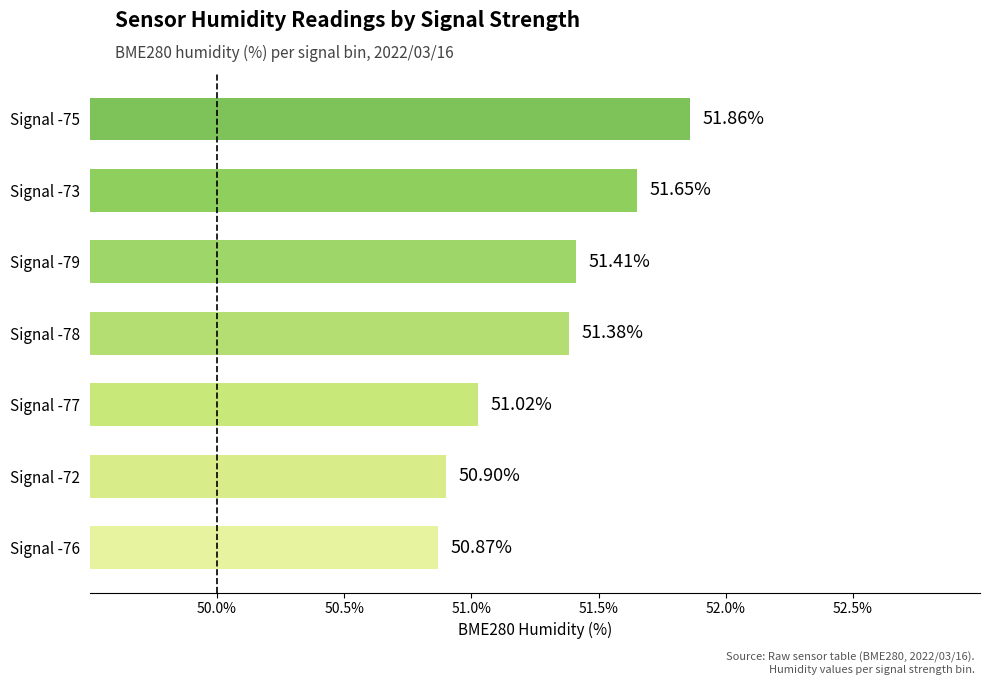

Approximately how many times larger is the value at Signal -72 compared to Signal -79?

1.0